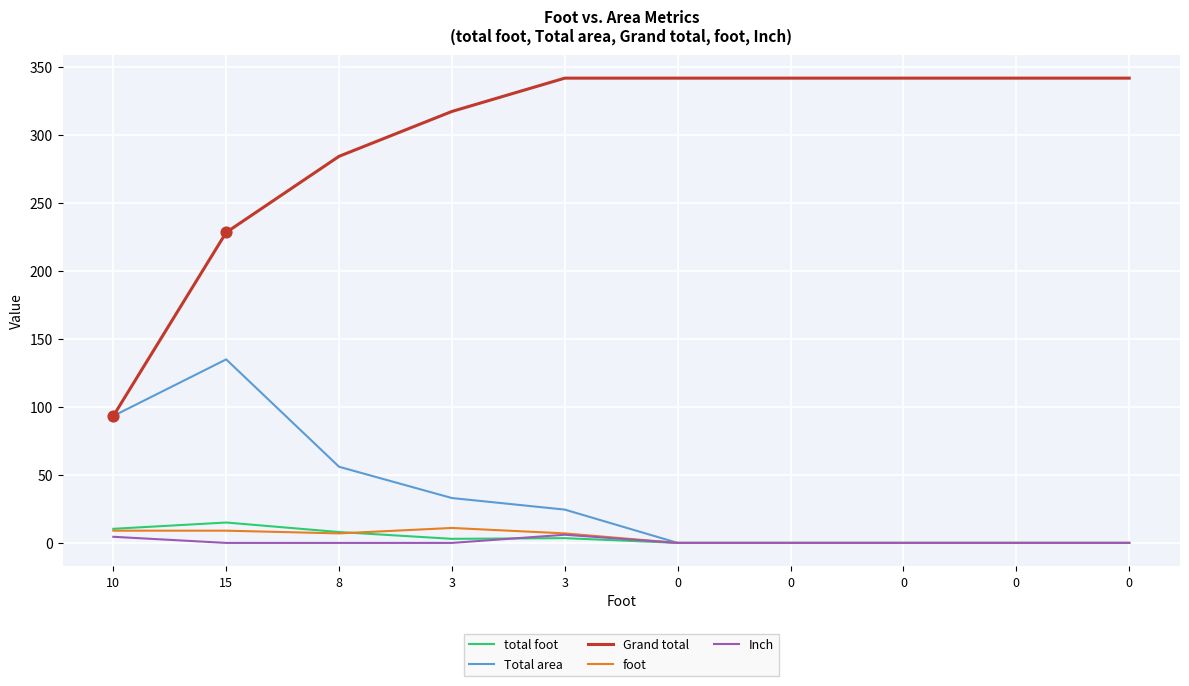

What are all the series names shown in the legend?

total foot, Total area, Grand total, foot, Inch